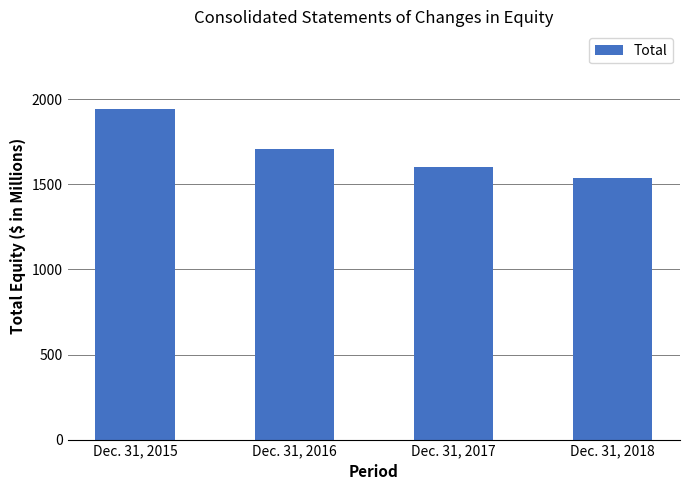

Count the values in the range 1600 to 1945.

3